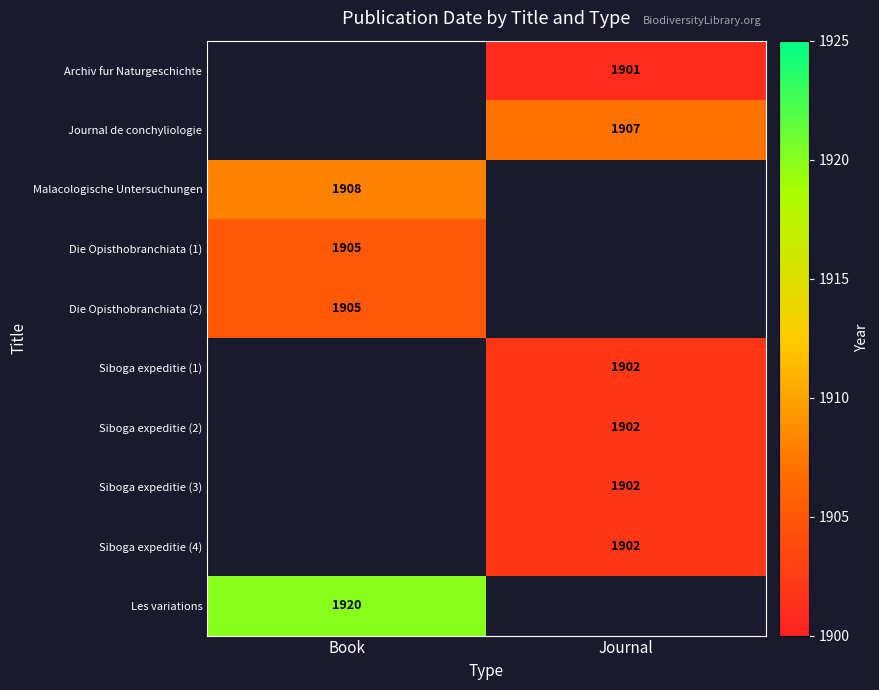

Between Journal and Book, which is larger?

Book